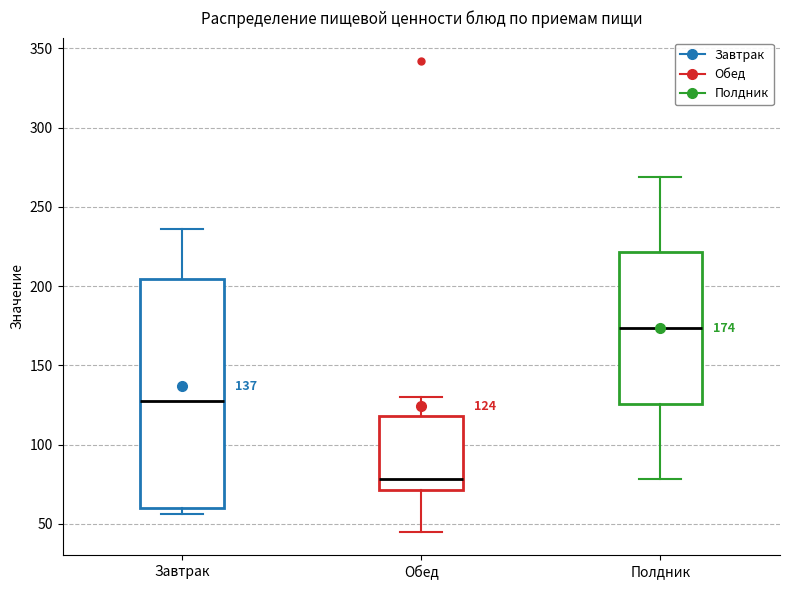

Which box's median line is the lowest?

Обед